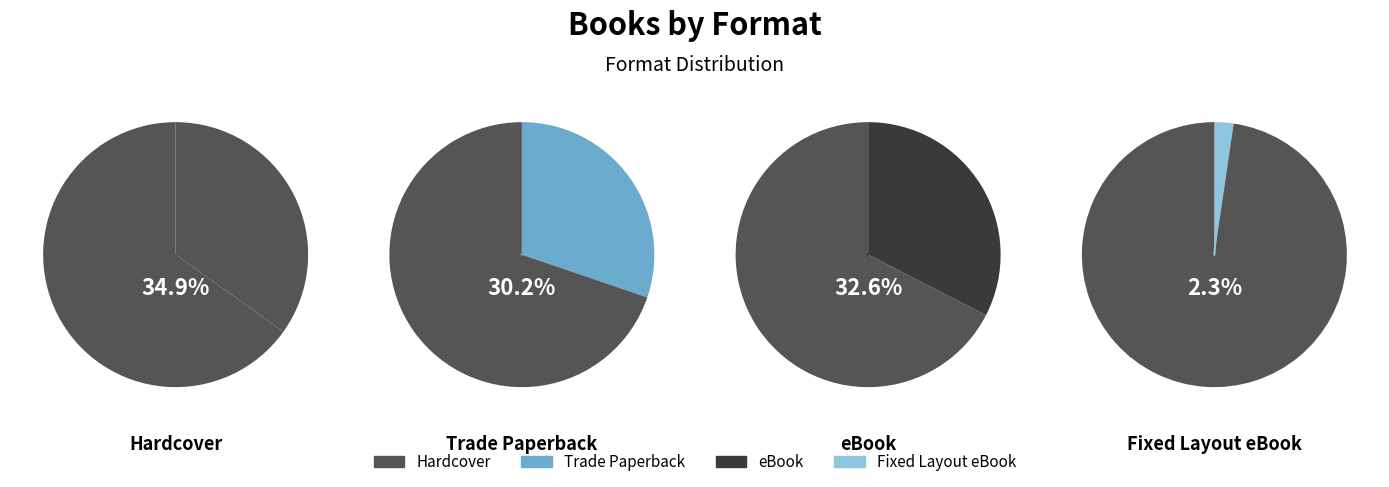

The Fixed Layout eBook slice represents 2% of the pie. True or false?

True